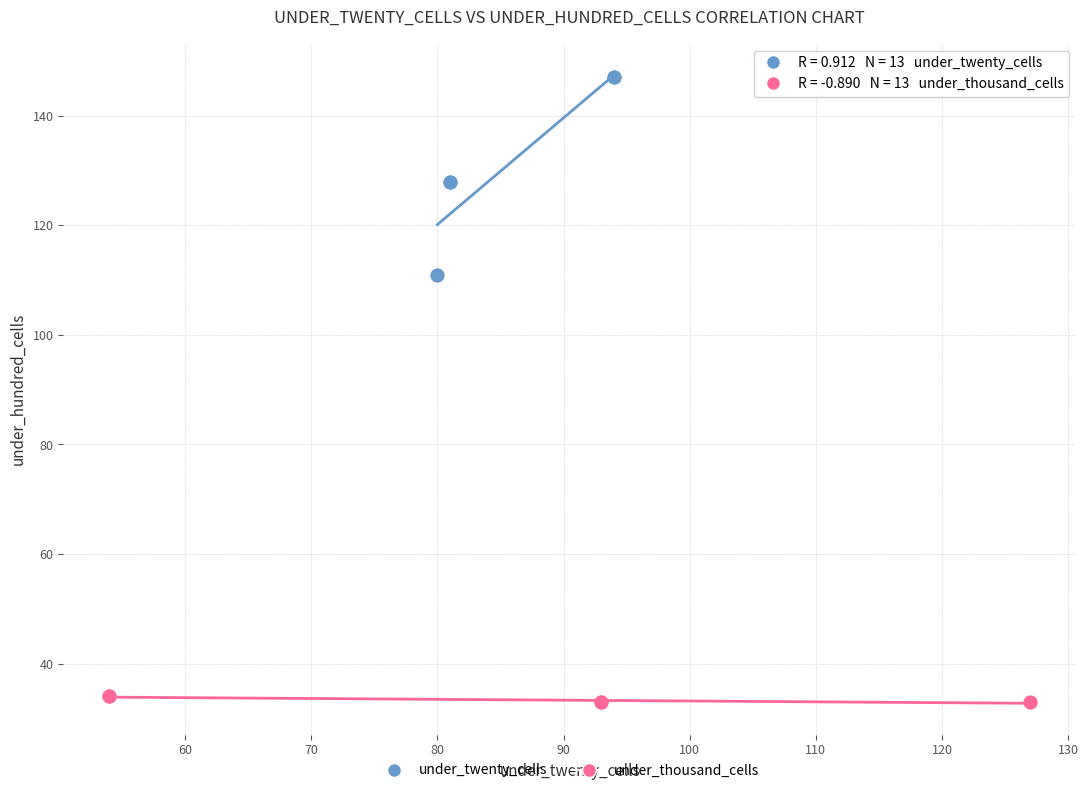

Which series has the largest Y range (max minus min)?

under_twenty_cells